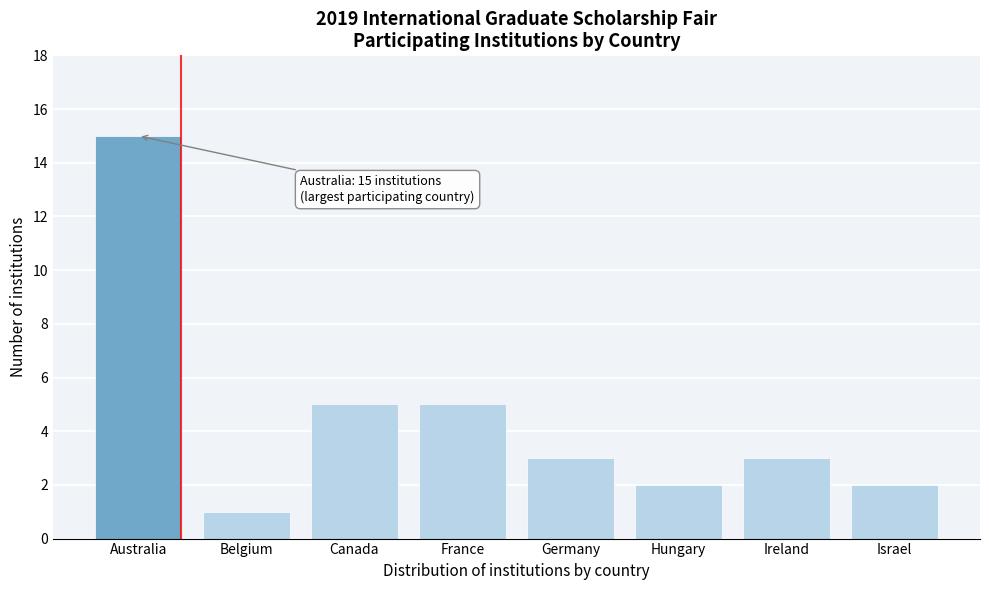

Reading right to left, transcribe all the data shown in this chart.

Israel=2	Ireland=3	Hungary=2	Germany=3	France=5	Canada=5	Belgium=1	Australia=15